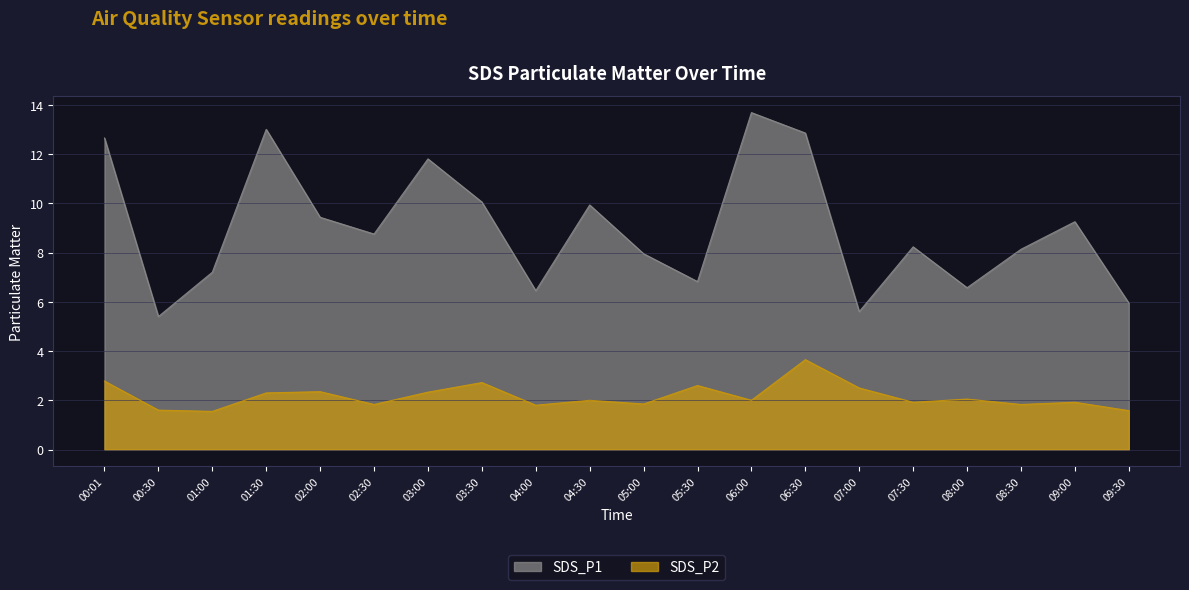

True or false: SDS_P2 and SDS_P1 intersect in this chart.

False